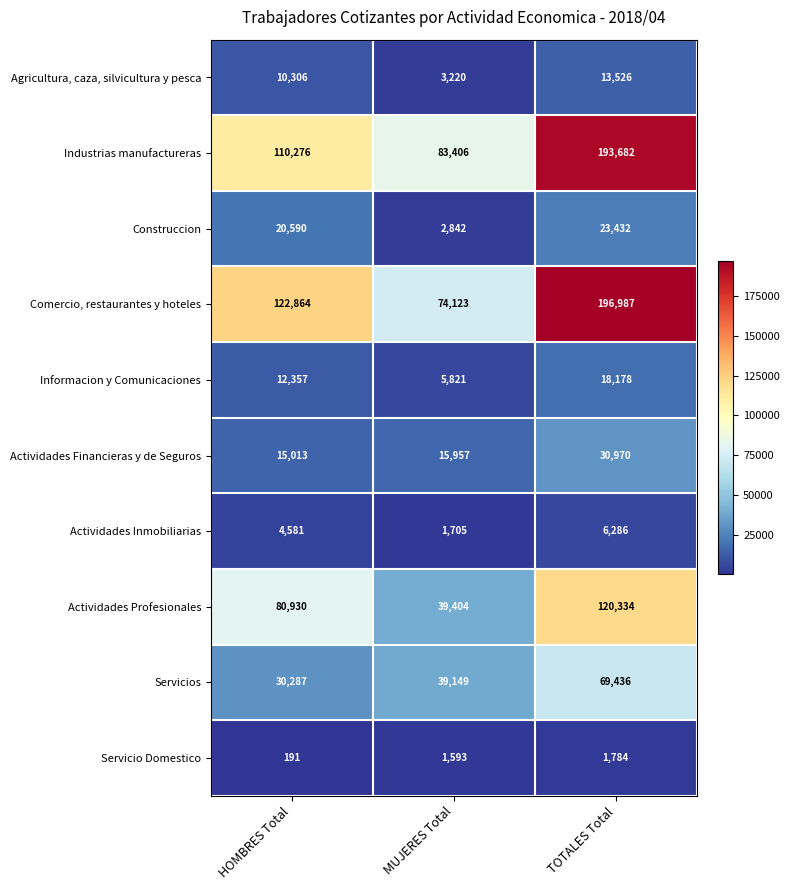

Which series has the widest spread of values?

Comercio, restaurantes y hoteles